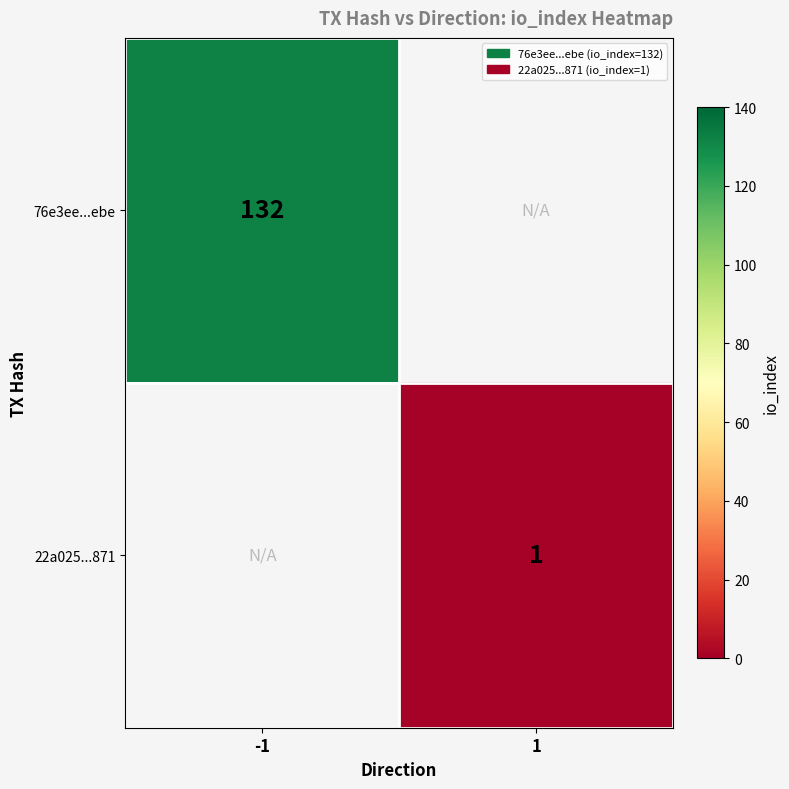

Count the number of categories in the chart.

2